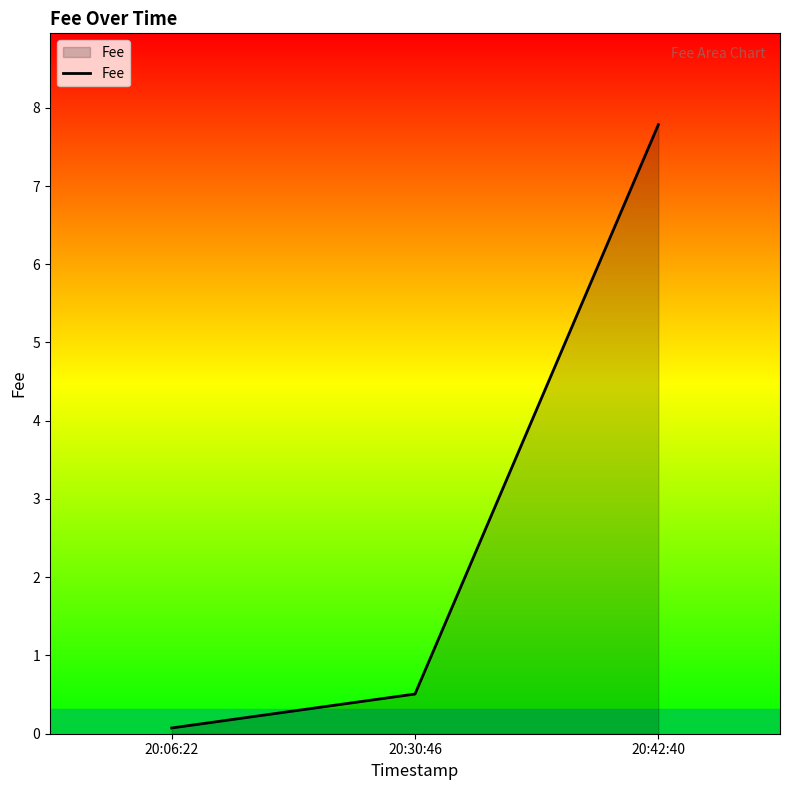

What is the maximum value shown in the chart?

7.8